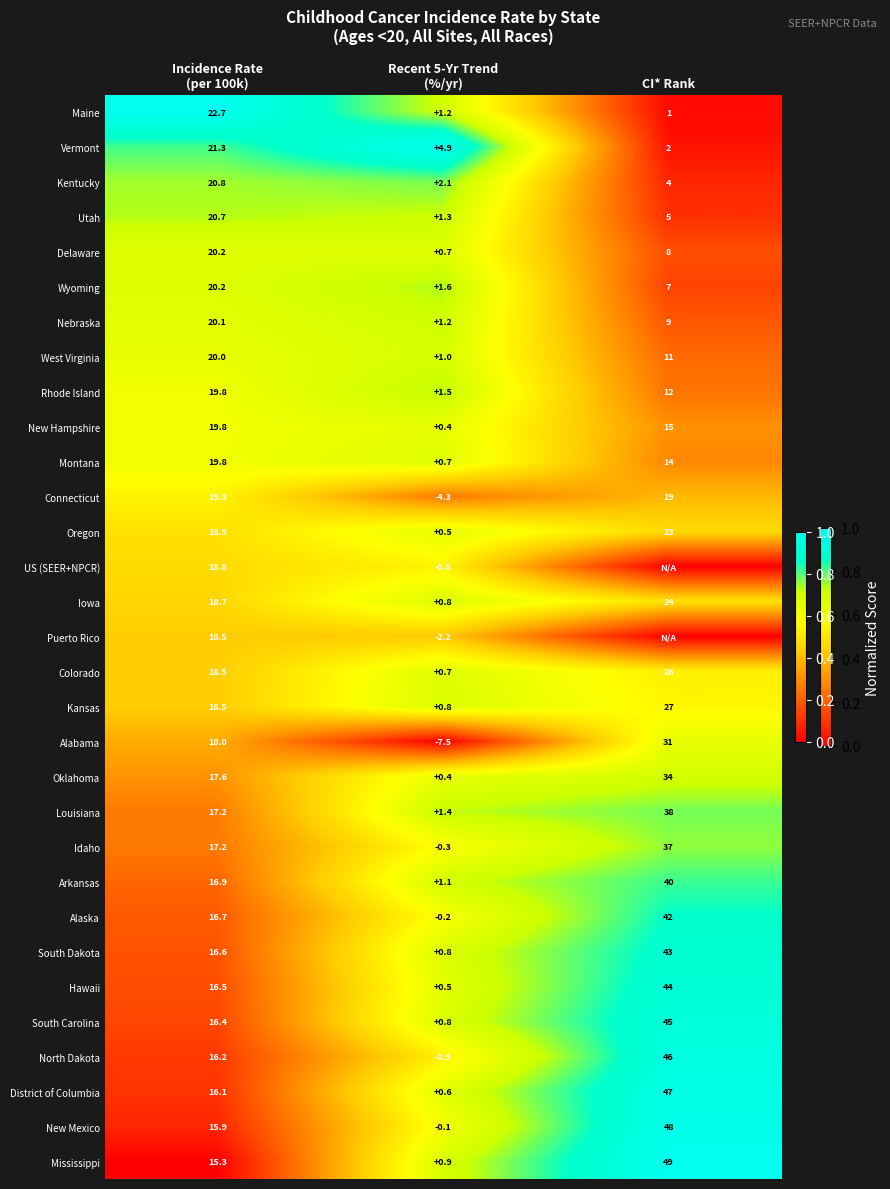

What is the highest value of the Wyoming series?

20.2